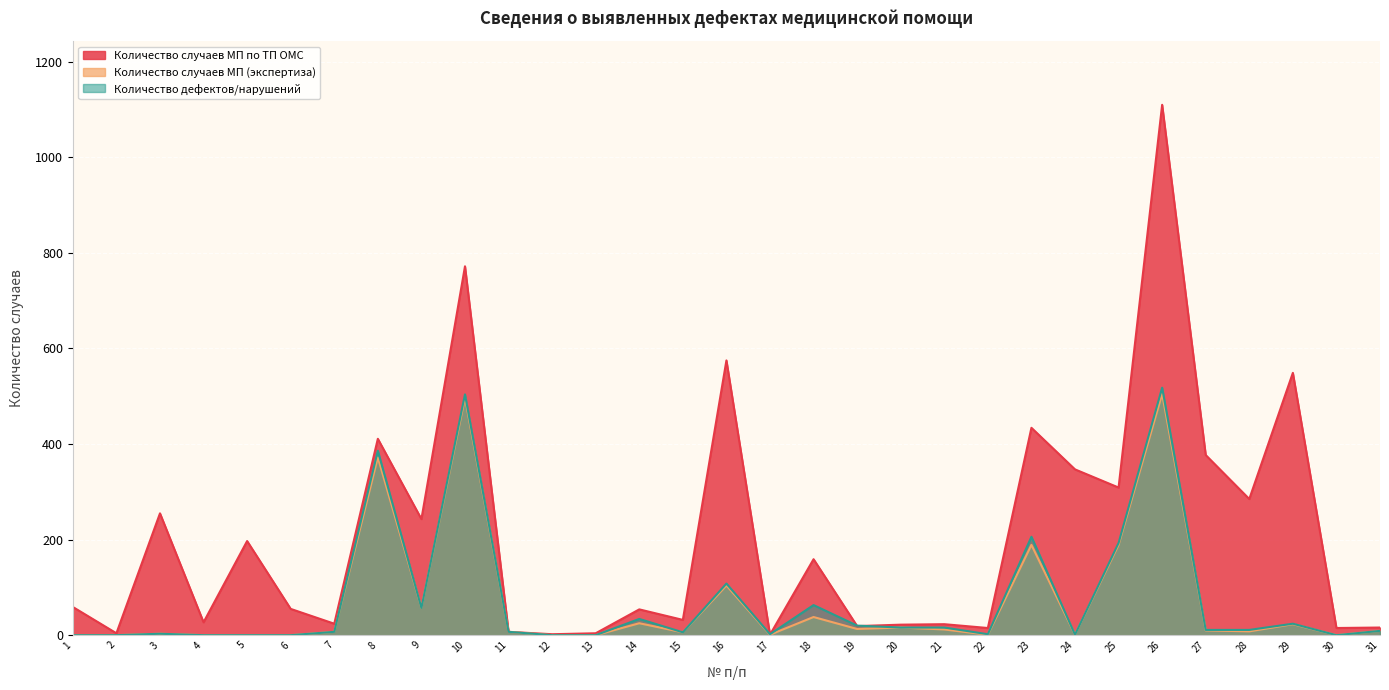

Rank the series by their maximum value, from lowest to highest.

Количество случаев МП (экспертиза), Количество дефектов/нарушений, Количество случаев МП по ТП ОМС